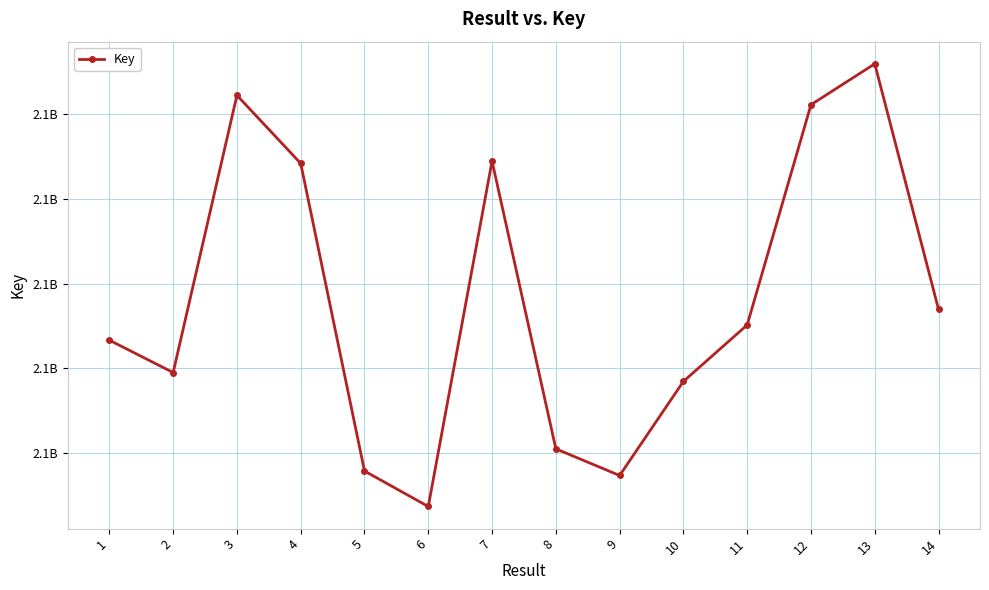

What is the ratio of the value at 1 to the value at 8?

1.0